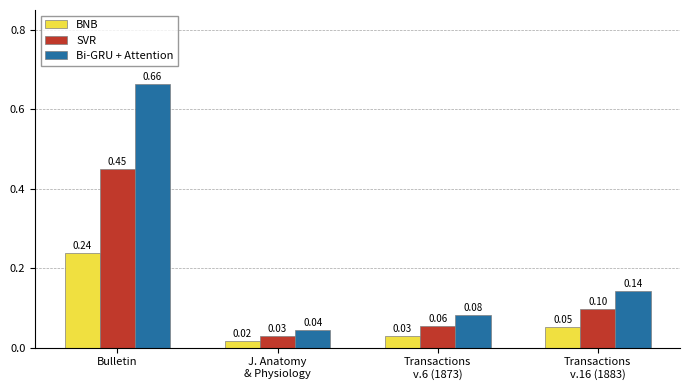

At Bulletin, list the series in order from largest to smallest.

Bi-GRU + Attention, SVR, BNB